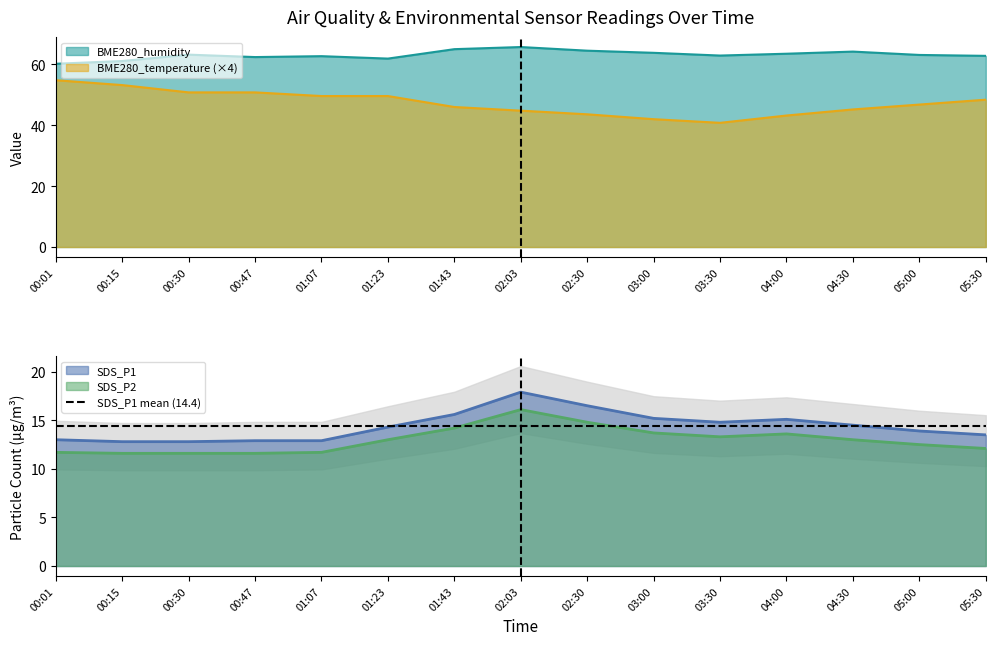

What is the total value across all series at 00:47?

137.7